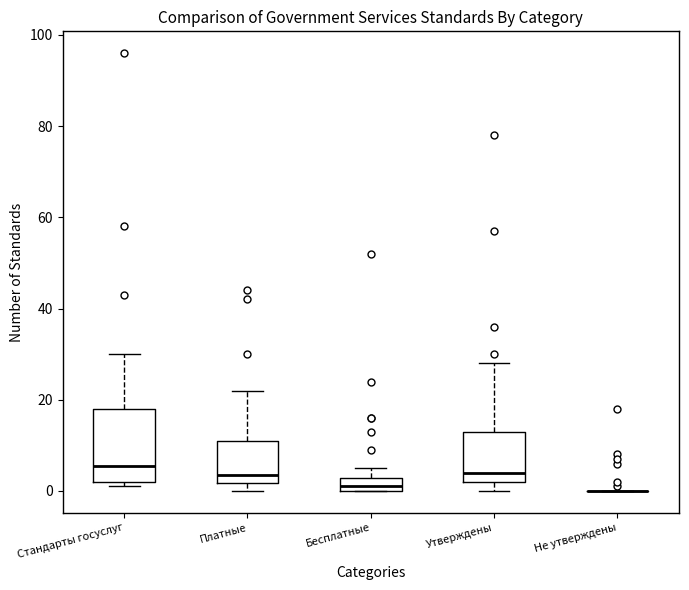

Where does the median line of the box for Платные sit on the y-axis? The values are not printed on the chart, so give them approximately, as read against the axis.

4